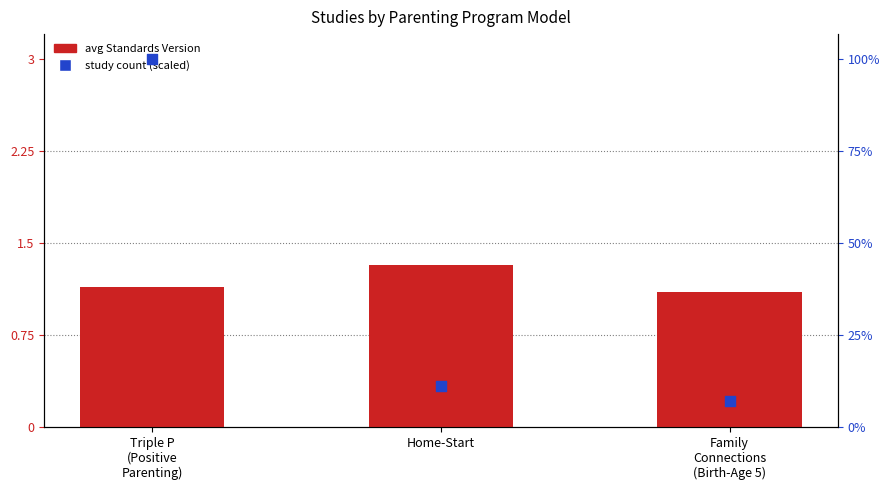

Which series reaches the minimum Y coordinate?

study count (scaled)